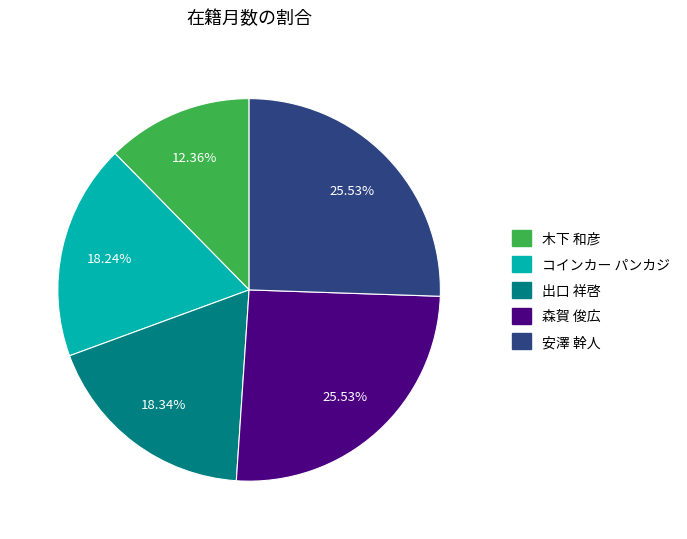

To the nearest percent, what percentage of the pie is 森賀 俊広?

26%